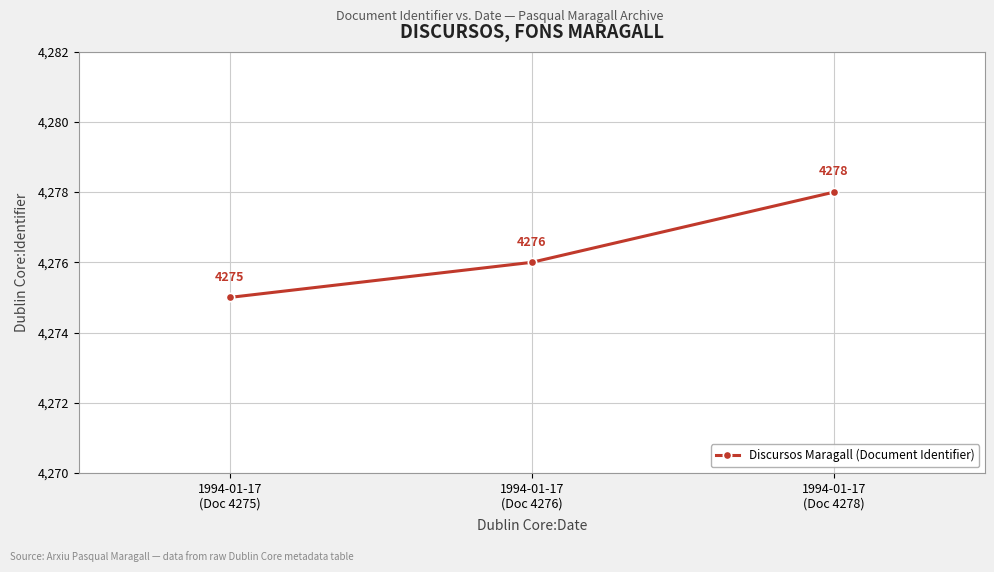

Which label corresponds to the smallest value in the chart?

1994-01-17
(Doc 4275)